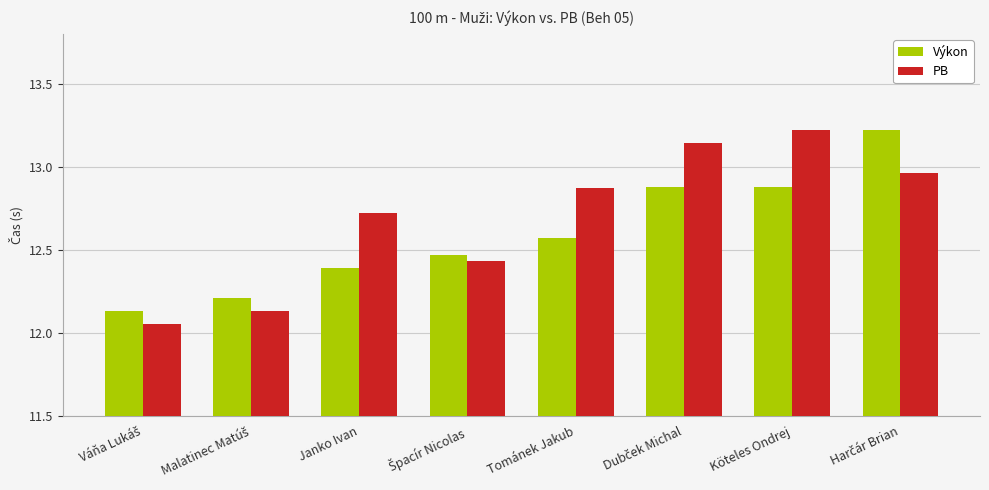

Rank the series by their average value, from highest to lowest.

PB, Výkon